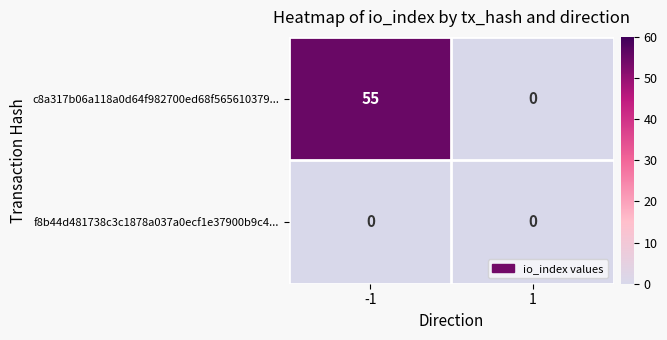

Which series changed the most between -1 and 1?

c8a317b06a118a0d64f982700ed68f565610379...